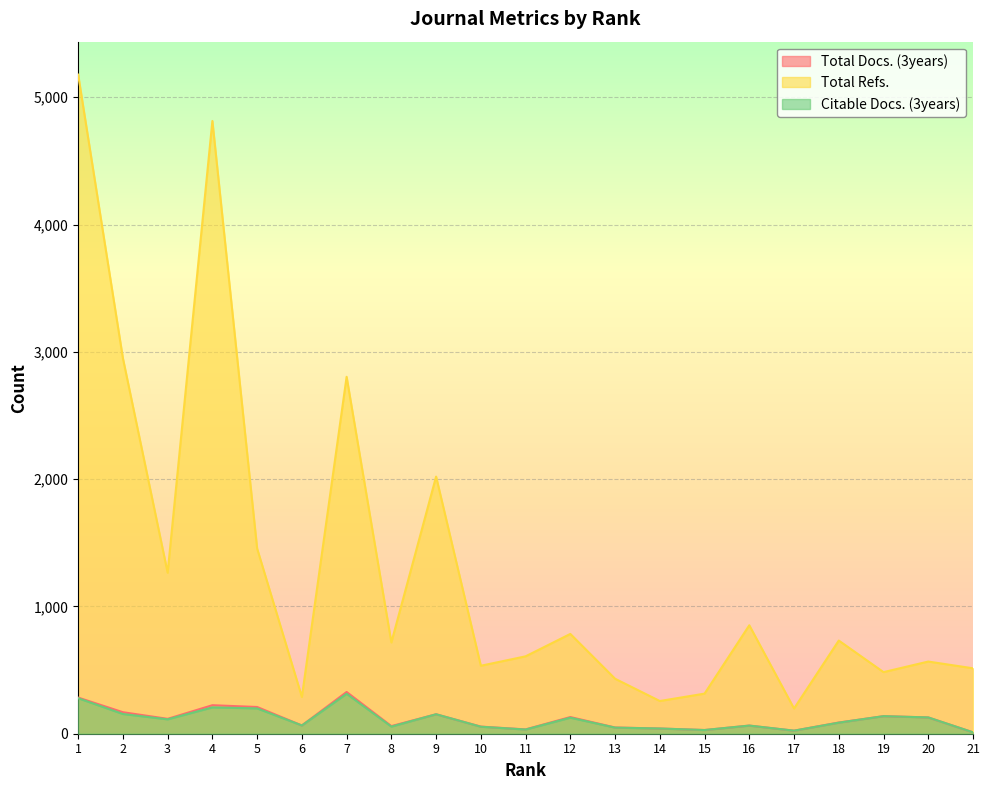

Between 17 and 4, which is larger?

4